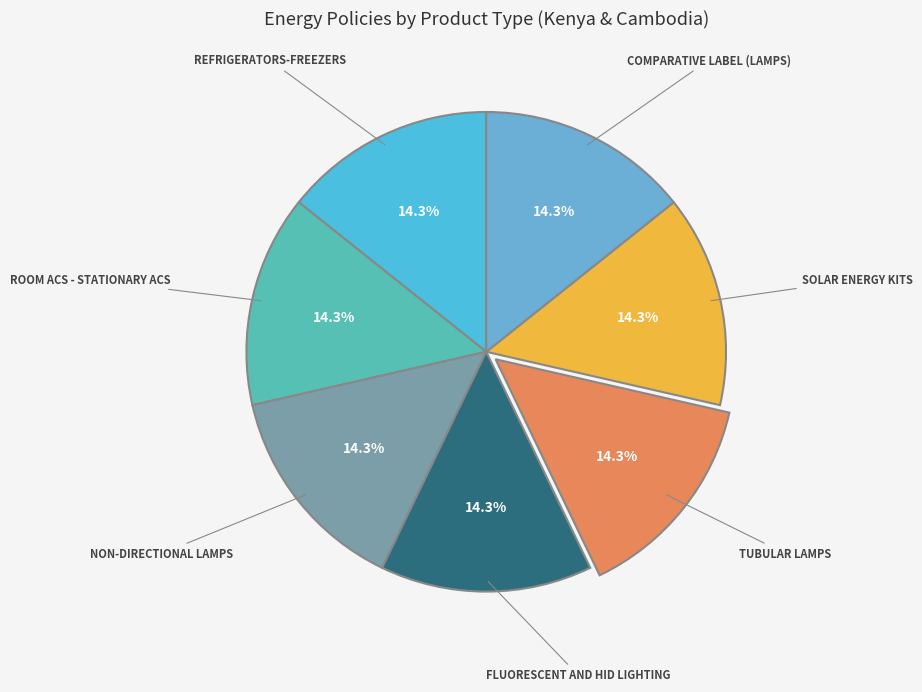

How many segments does this pie chart have?

7